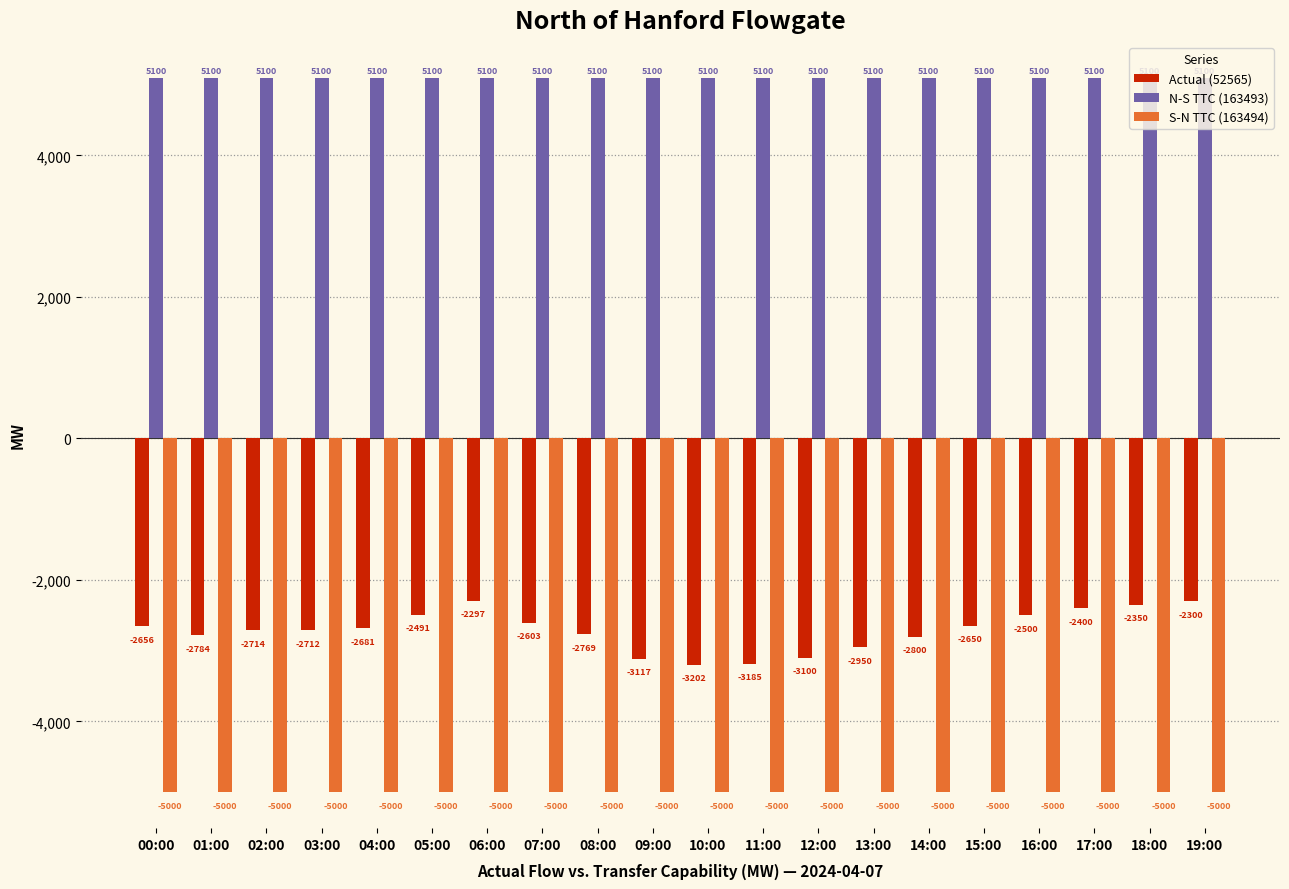

What is the minimum value for S-N TTC (163494)?

-5000.0